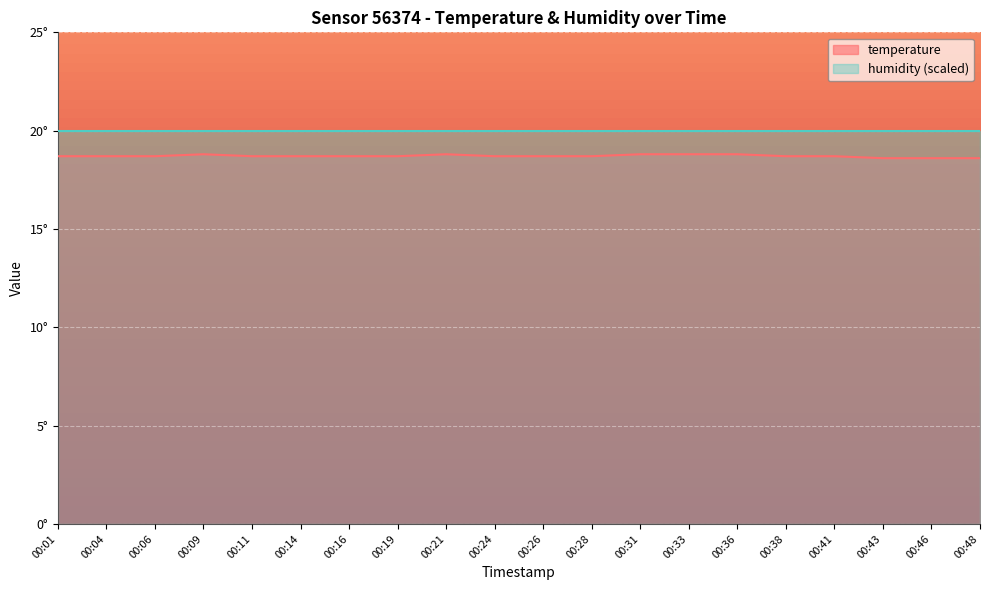

What is the value of the 6th point from the left?

18.7